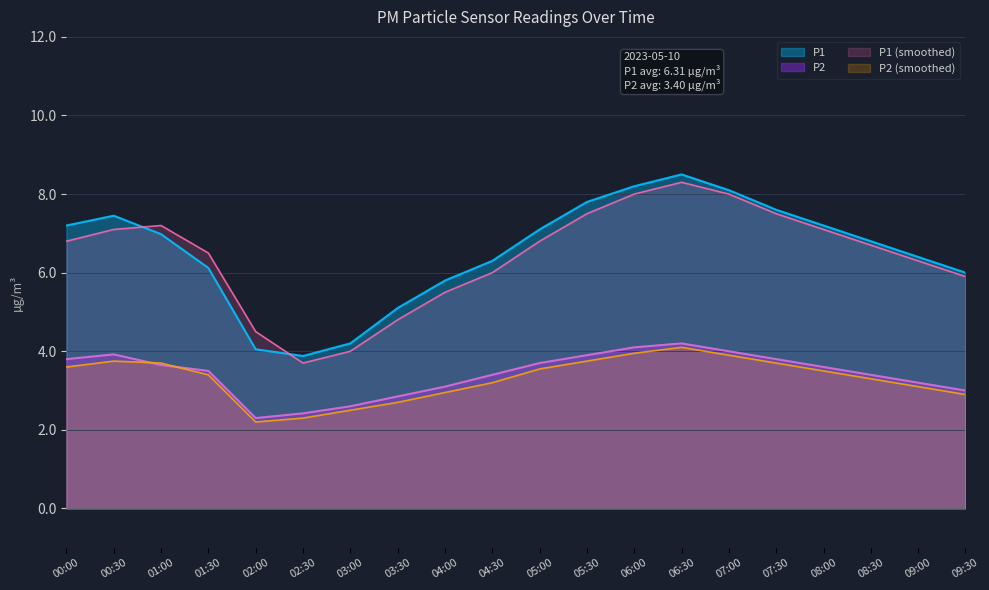

At how many categories does at least one series exceed 5?

17